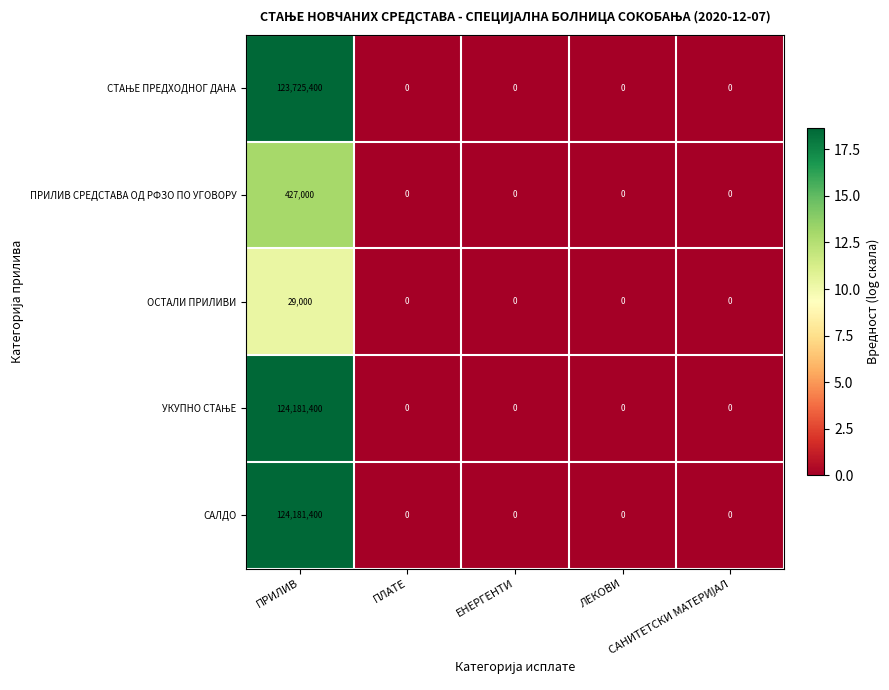

What is the sum of all САЛДО values?

124181400